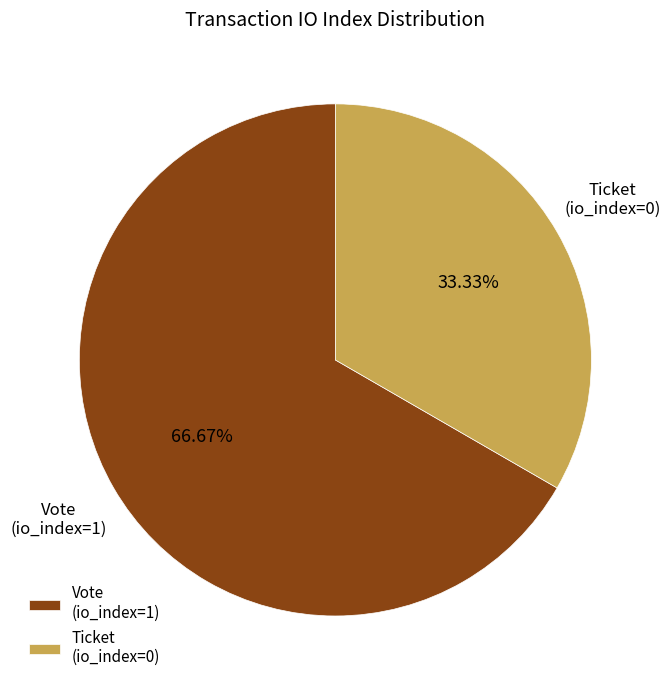

Rank the categories by value from highest to lowest.

Vote (io_index=1), Ticket (io_index=0)